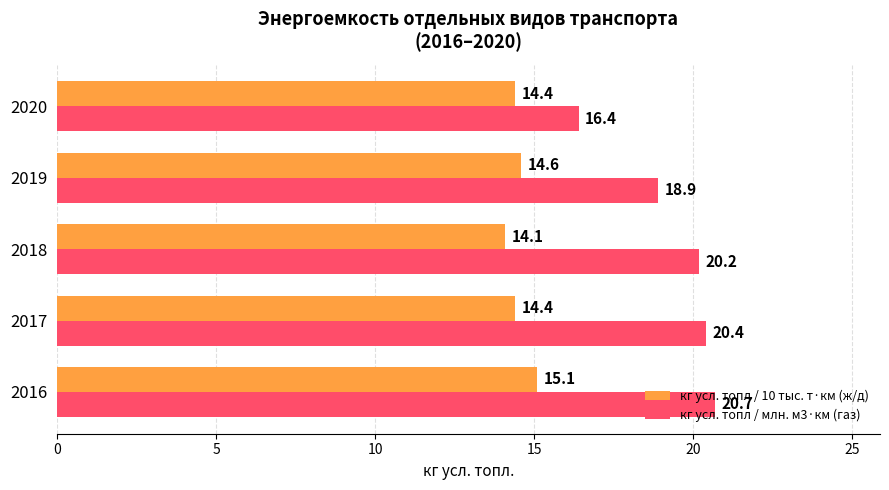

What value does the кг усл. топл / 10 тыс. т·км (ж/д) series have at 2016?

15.1